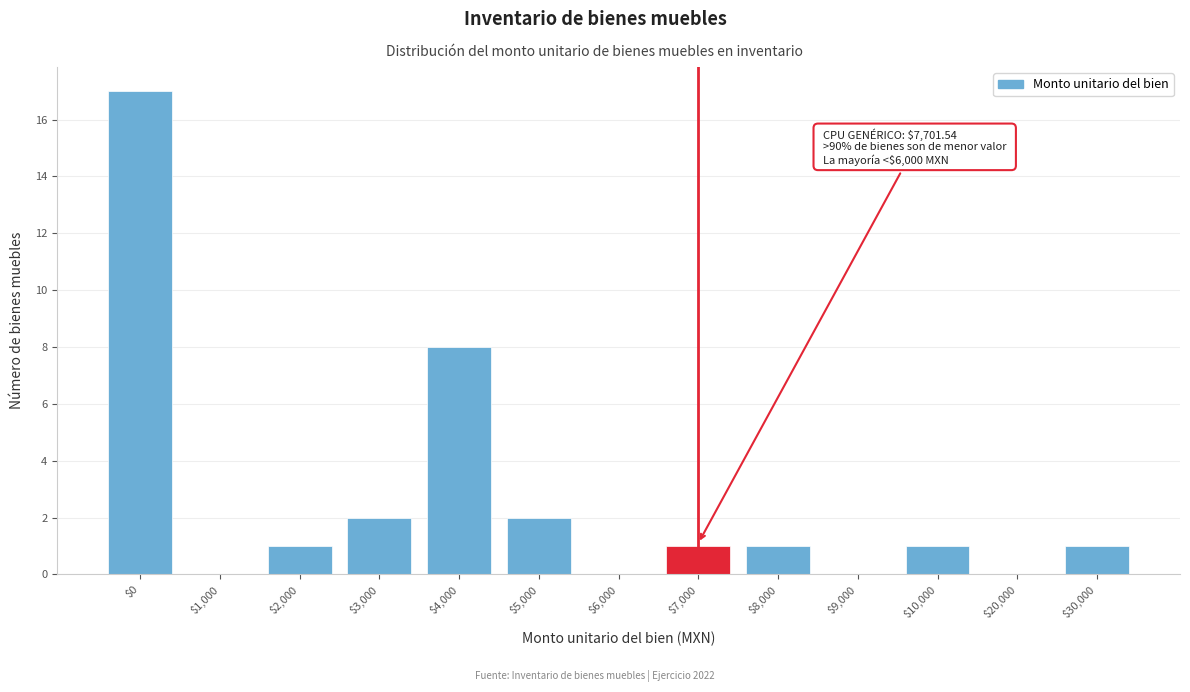

What is the sum of all values?

34